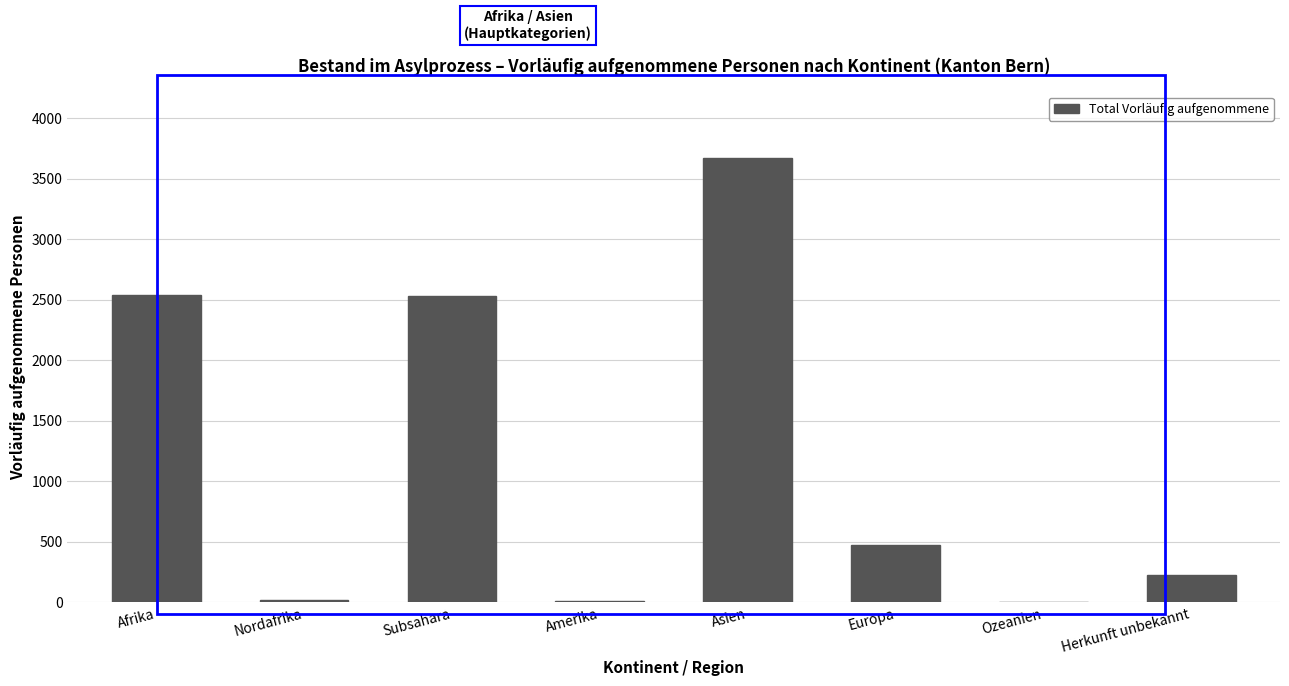

Which label corresponds to the largest value in the chart?

Asien